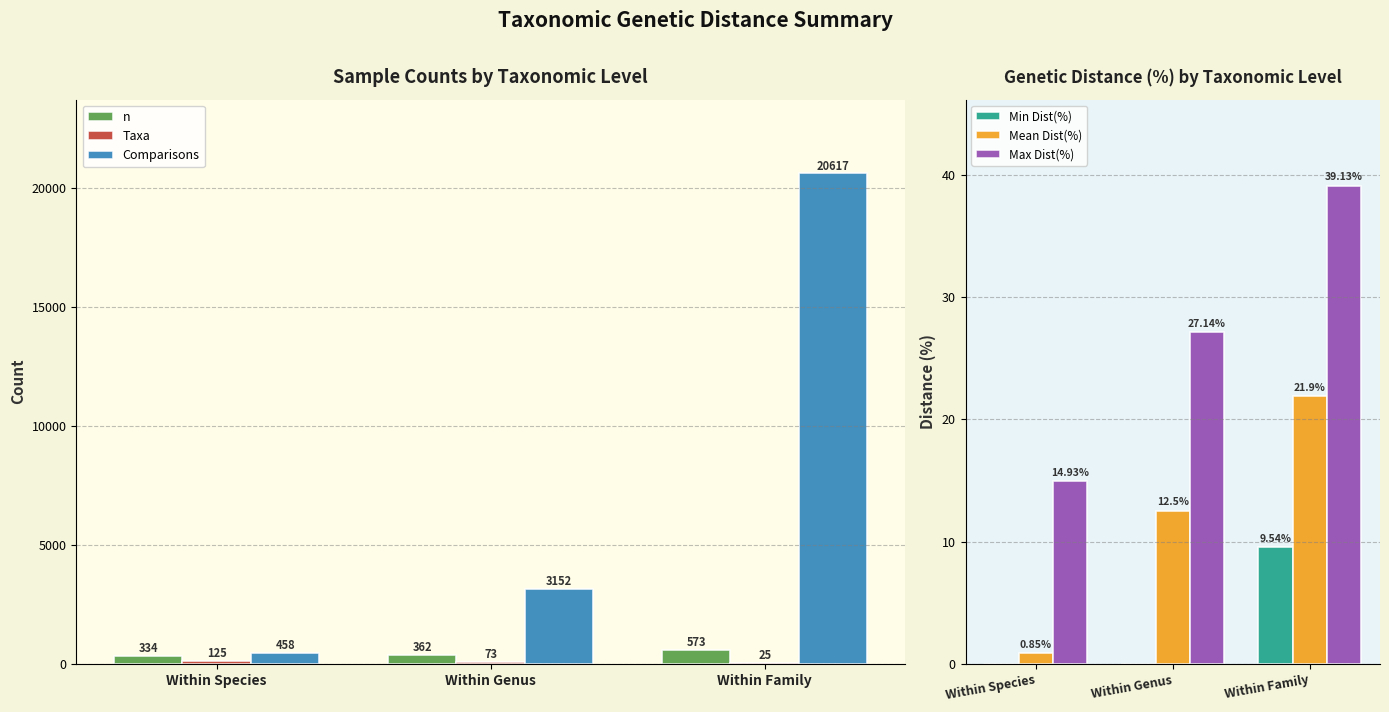

Rank the categories by Min Dist(%) value from lowest to highest.

Within Species, Within Genus, Within Family